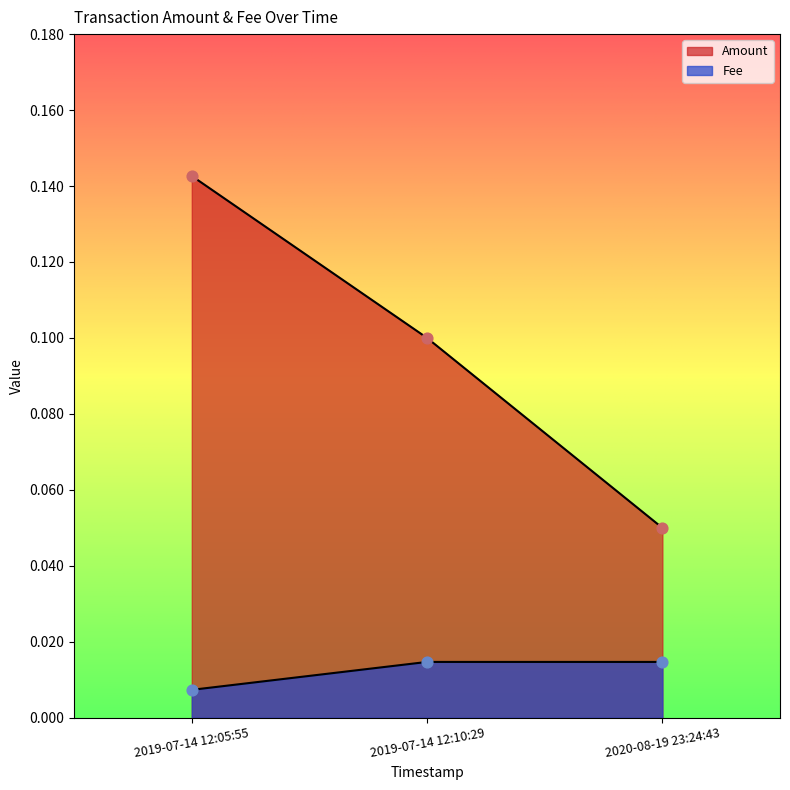

Is the value of Amount at 2019-07-14 12:05:55 greater than the value of Fee at 2019-07-14 12:10:29?

Yes